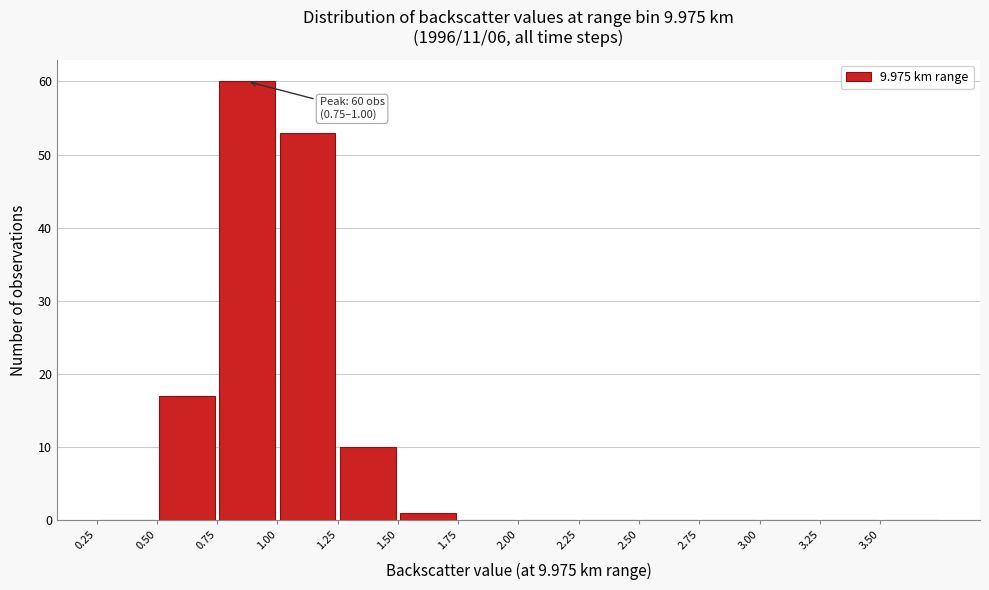

Over which range of the x-axis is the bar tallest?

0.75 to 1.00